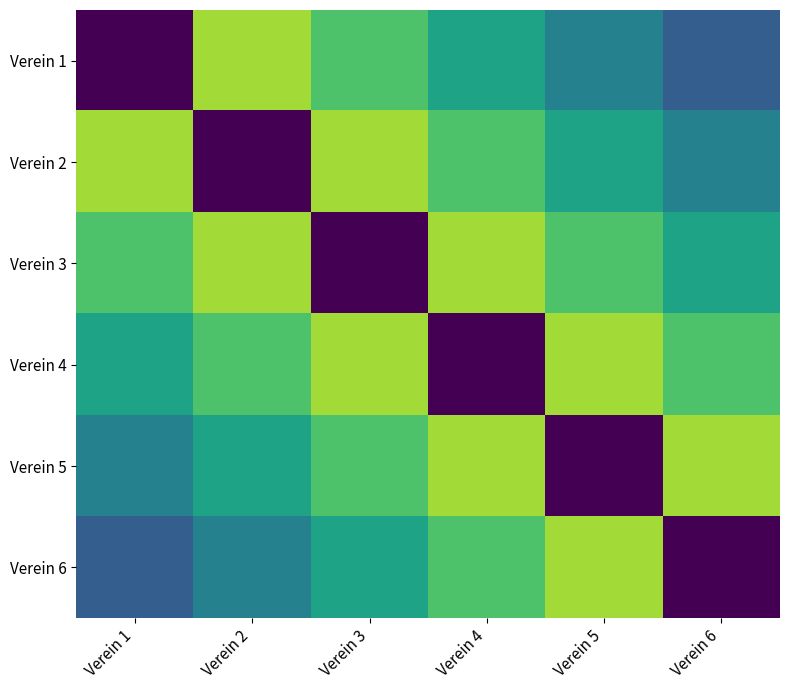

Rank the series at Verein 1 from highest to lowest value.

Verein 2, Verein 3, Verein 4, Verein 5, Verein 6, Verein 1